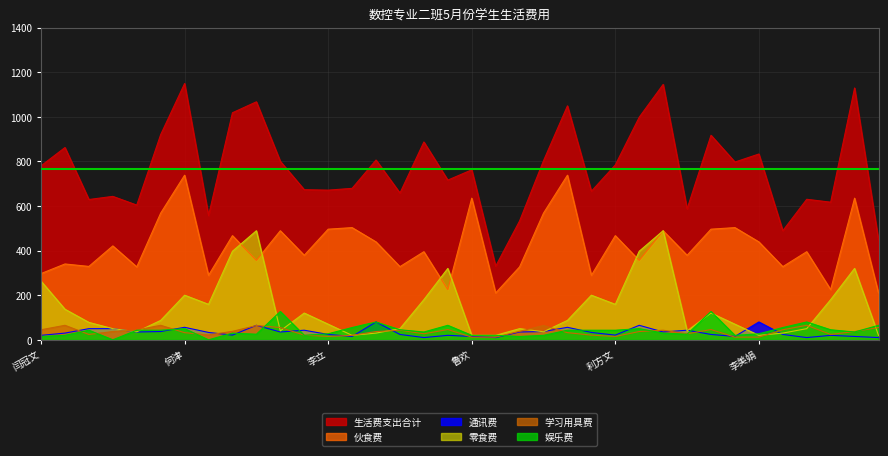

What value does the 生活费支出合计 series have at 周贝, to the nearest 50?

1050